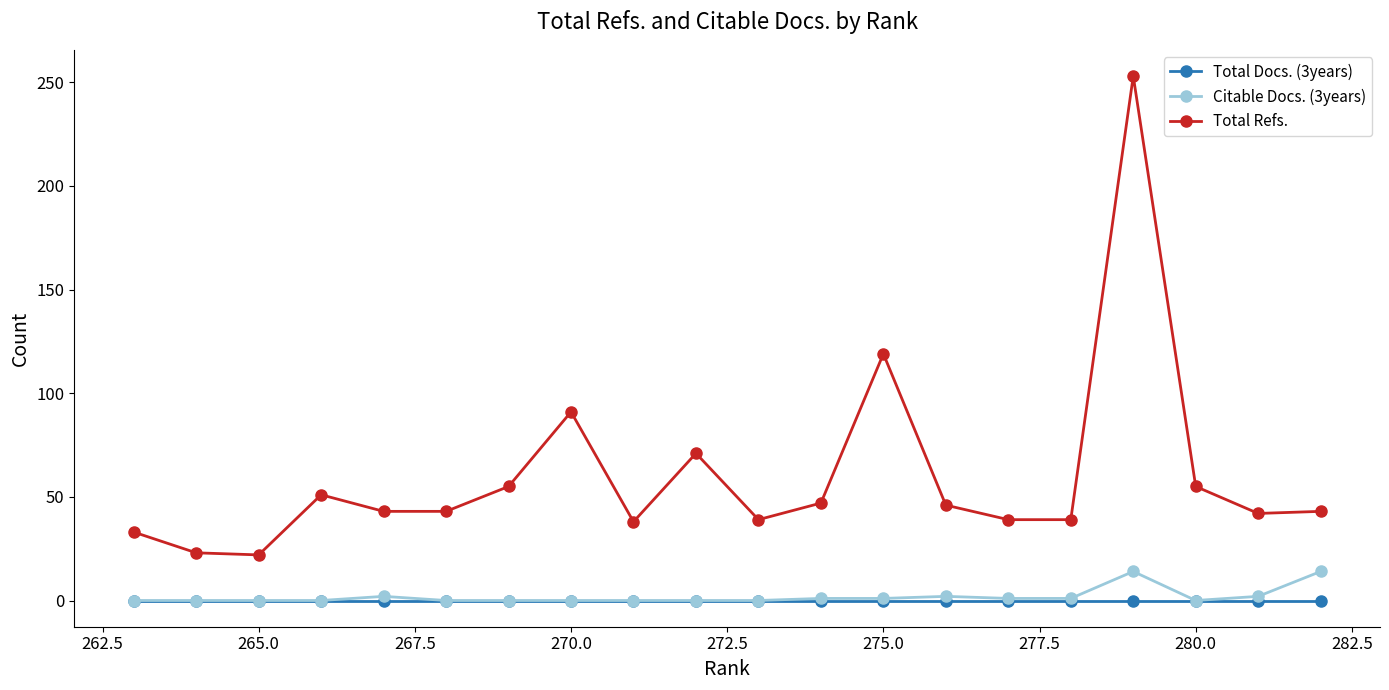

Rank the series by their maximum value, from highest to lowest.

Total Refs., Citable Docs. (3years), Total Docs. (3years)